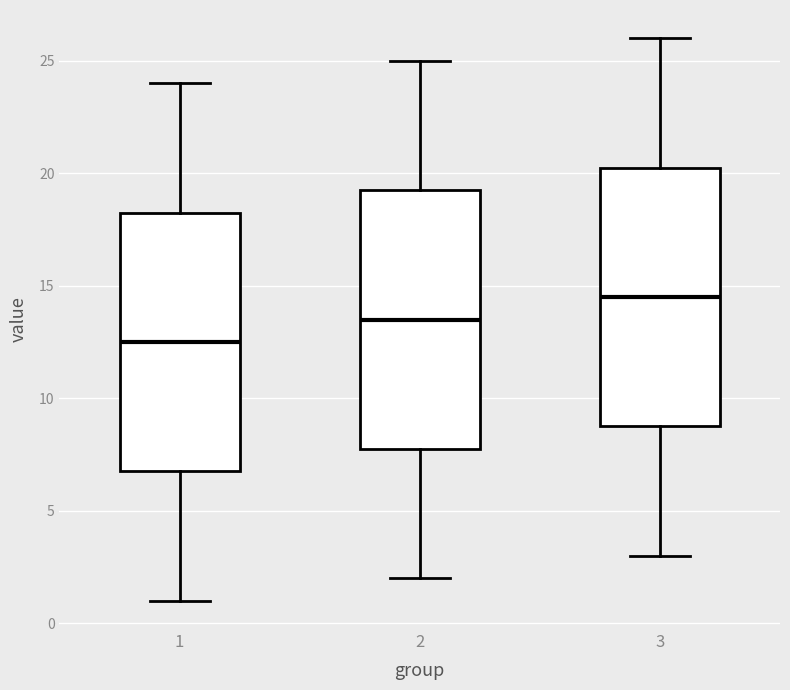

Reading left to right, read every box against the y-axis: the position of its median line, the range the box covers, and the ends of its whiskers. The values are not printed on the chart, so give them approximately, as read against the axis.

1: median 12.5, box 7.0 to 18.5, whiskers 1.0 to 24.0
2: median 13.5, box 8.0 to 19.5, whiskers 2.0 to 25.0
3: median 14.5, box 9.0 to 20.5, whiskers 3.0 to 26.0